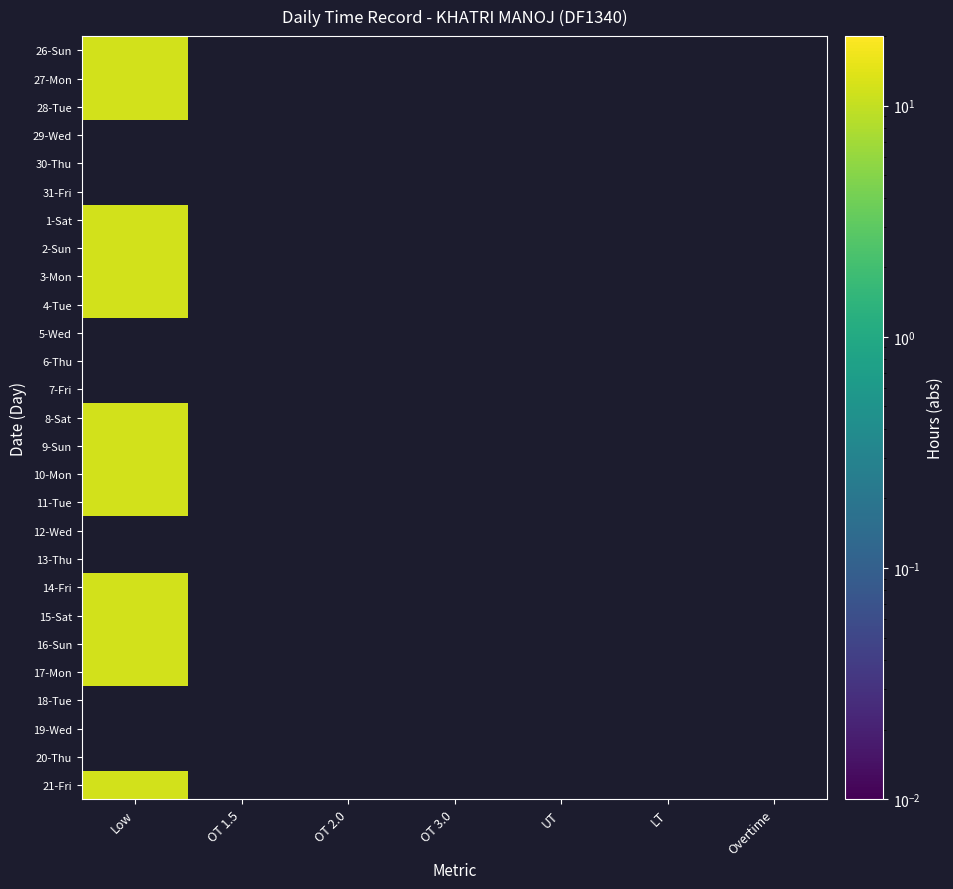

What is the difference between the highest and lowest values at Low?

0.2